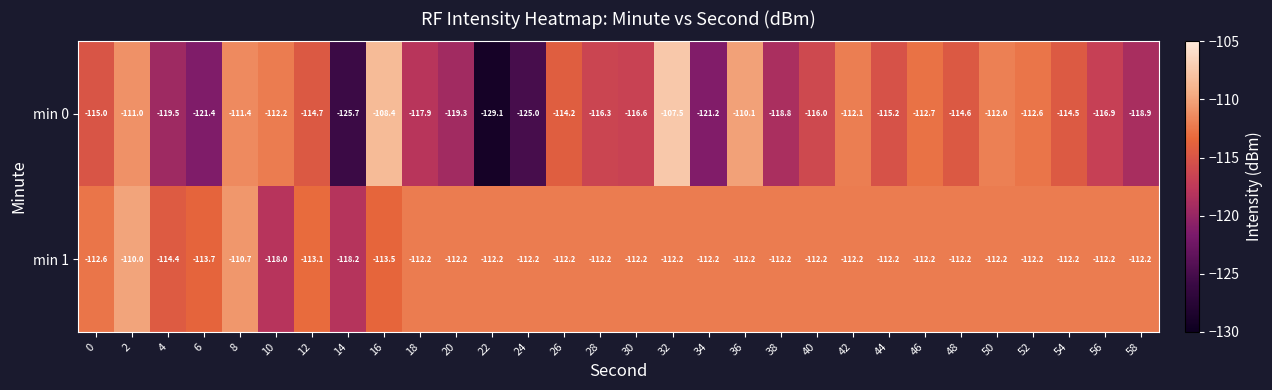

At which category does the chart reach its peak across all series?

32